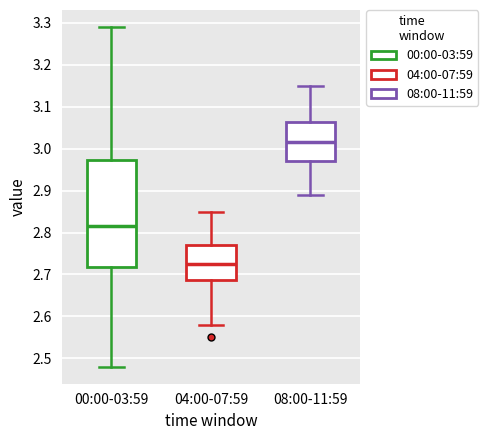

Reading left to right, read every box against the y-axis: the position of its median line, the range the box covers, and the ends of its whiskers. The values are not printed on the chart, so give them approximately, as read against the axis.

00:00-03:59: median 2.82, box 2.72 to 2.97, whiskers 2.48 to 3.29
04:00-07:59: median 2.73, box 2.69 to 2.77, whiskers 2.58 to 2.85
08:00-11:59: median 3.02, box 2.97 to 3.06, whiskers 2.89 to 3.15